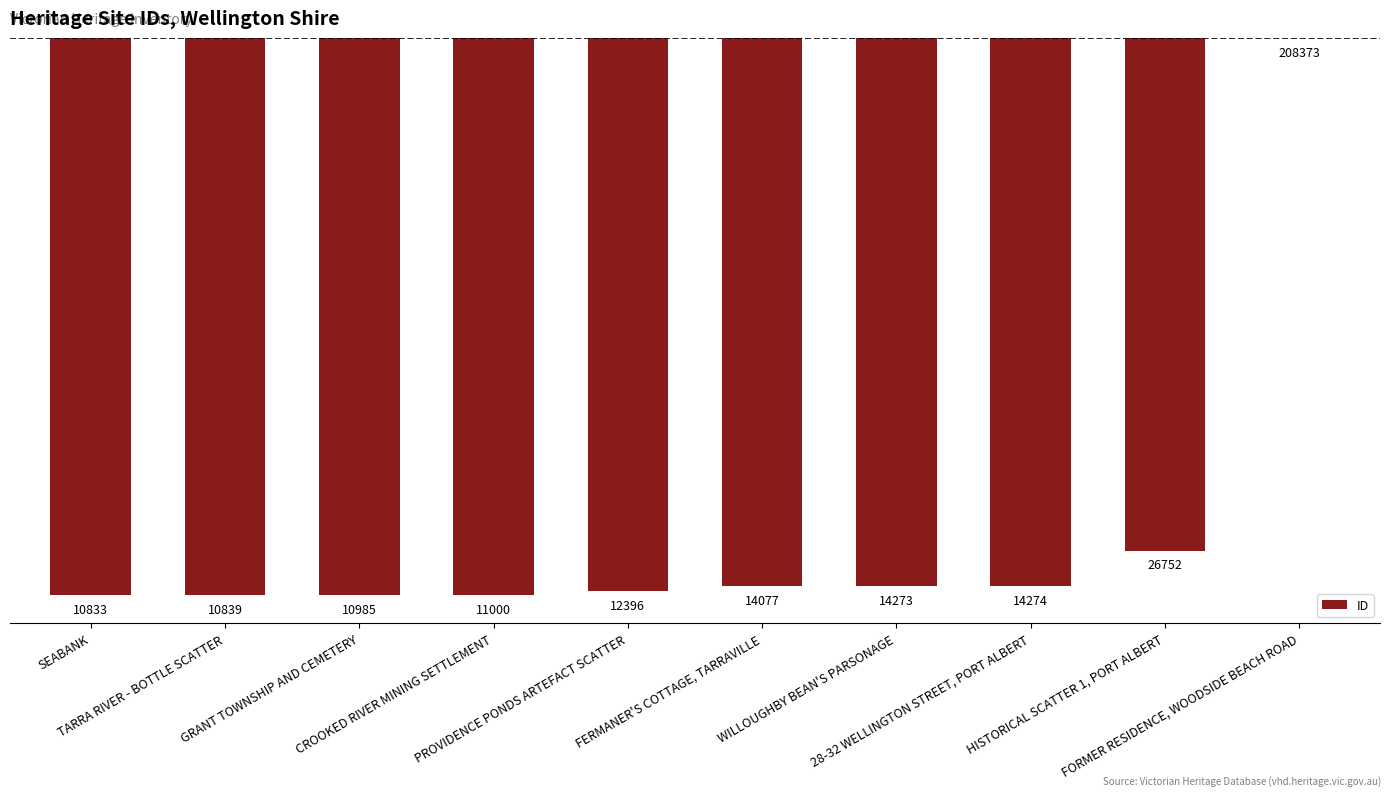

Which category has the lowest value across all series?

SEABANK